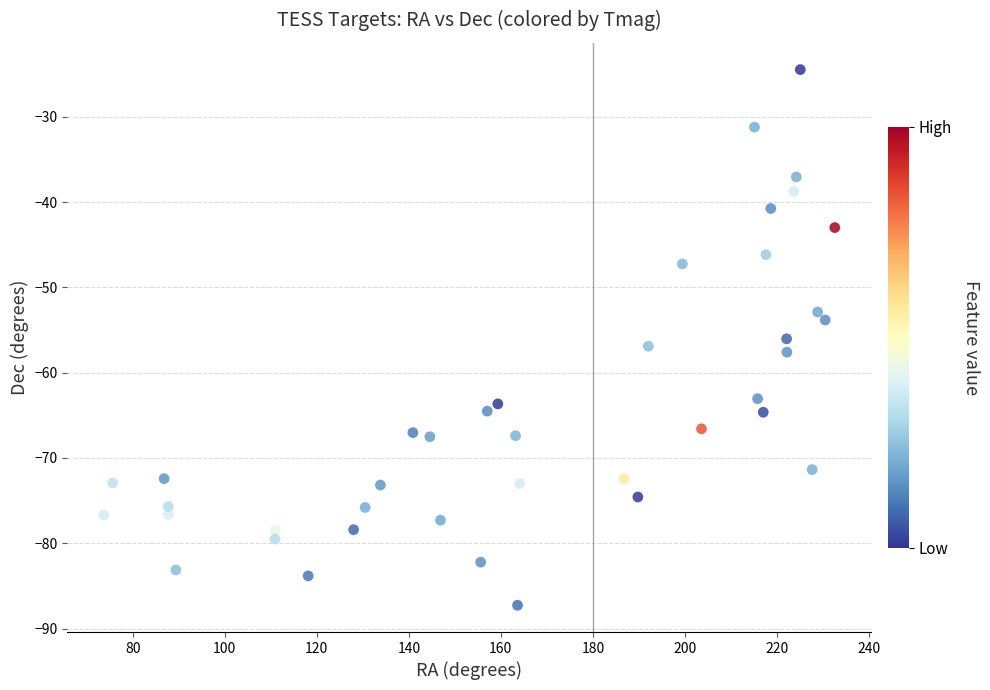

What is the range of X values (max minus min)?

158.9